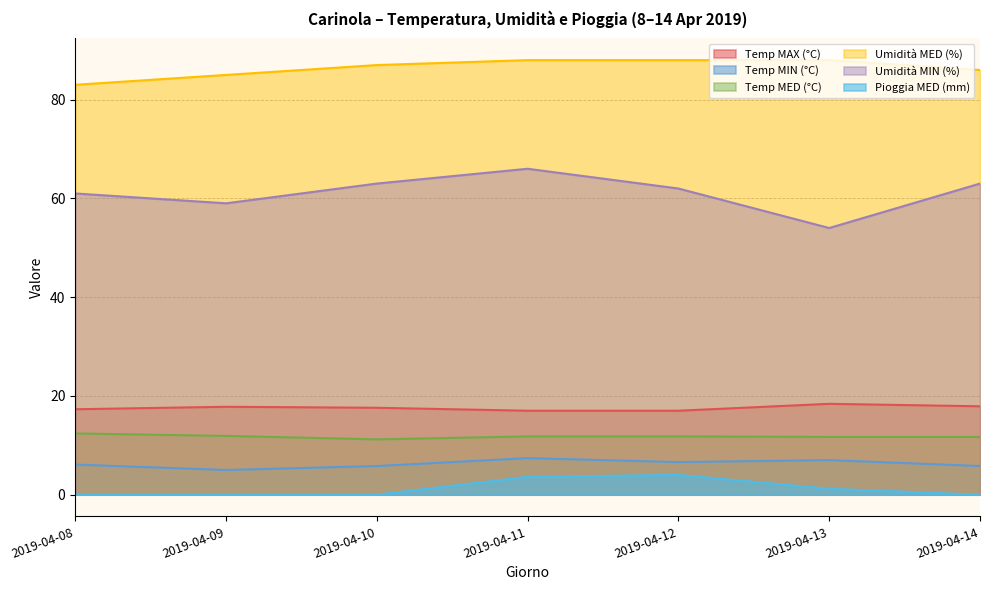

Where is Pioggia MED (mm) nearest to the value 2?

2019-04-13